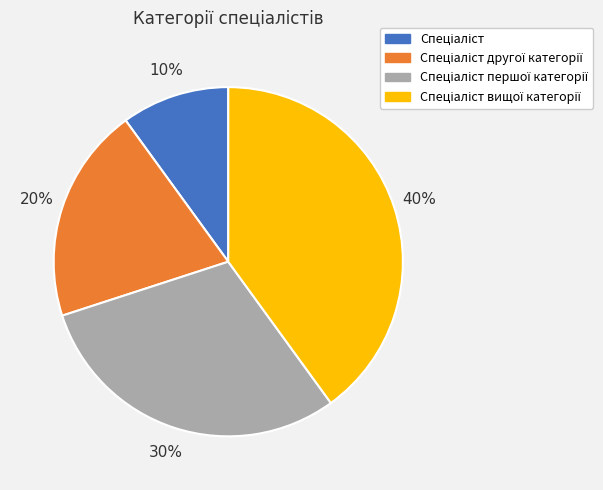

To the nearest percent, what is the difference between the largest and smallest slice percentages?

30%